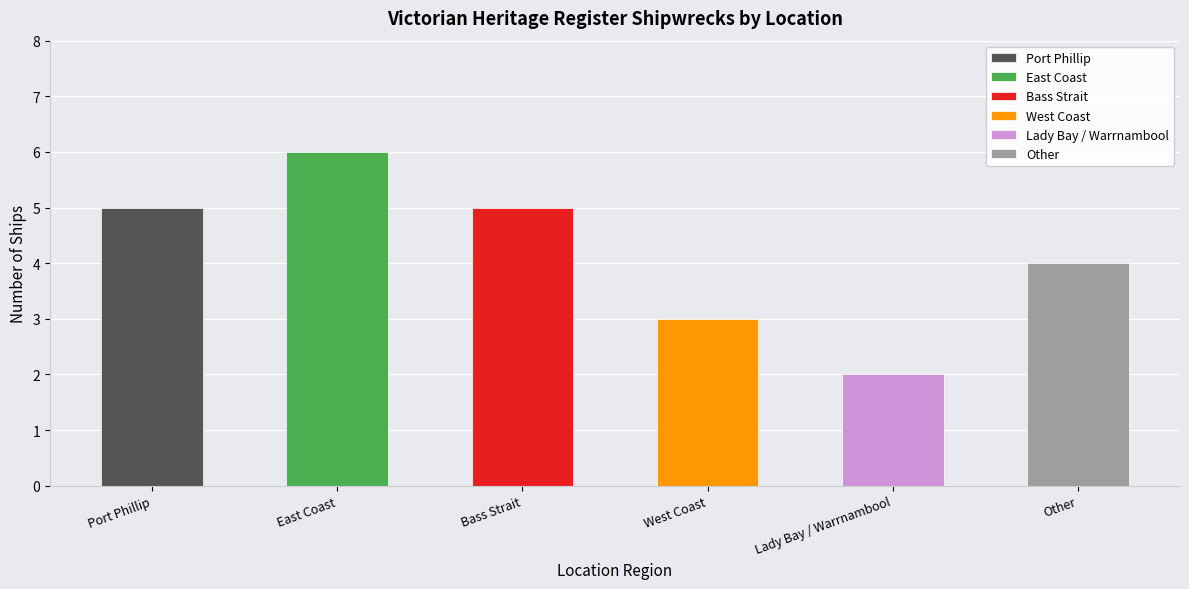

What is the difference between the second highest and minimum values?

3